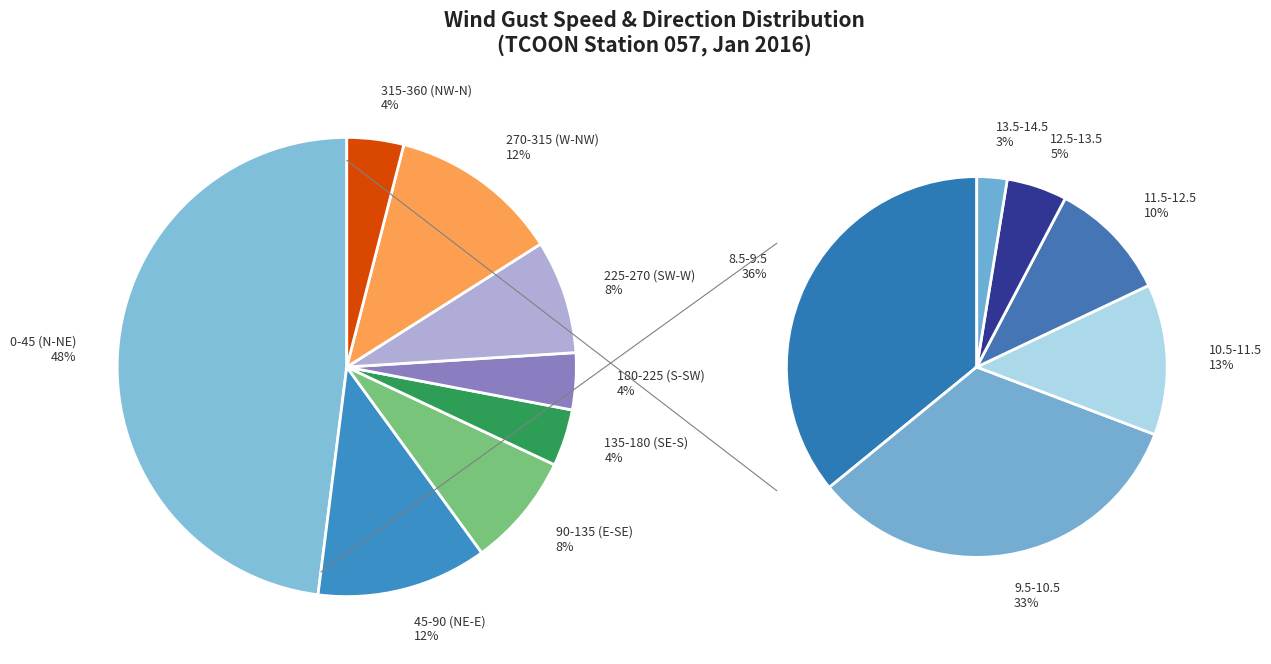

Is it true that 19 is 11% of the pie?

False